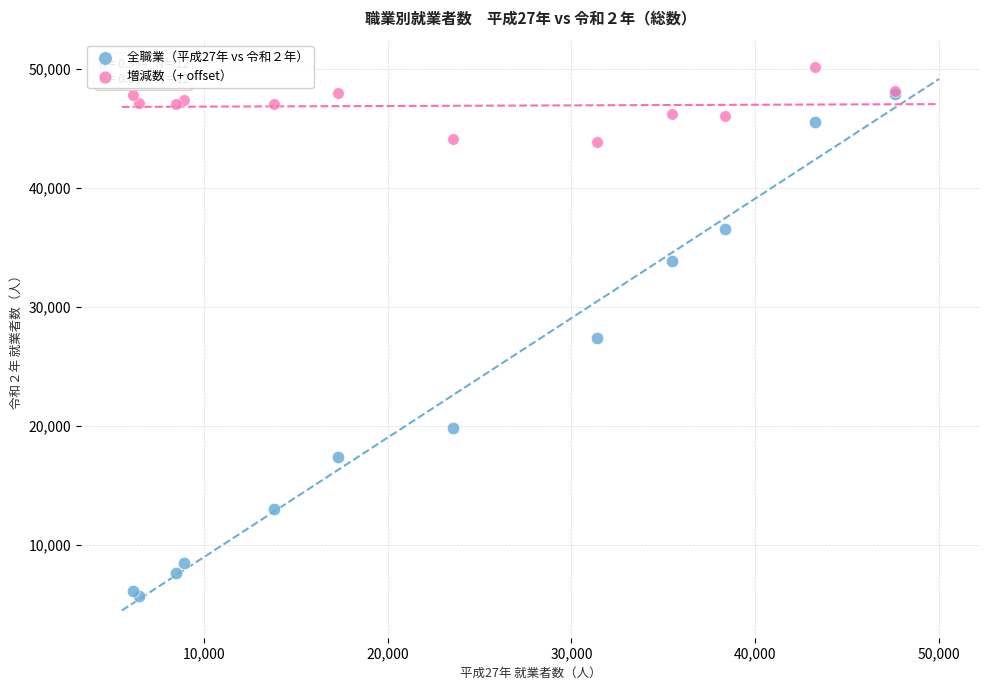

Which series has the widest spread of Y values?

全職業（平成27年 vs 令和２年）